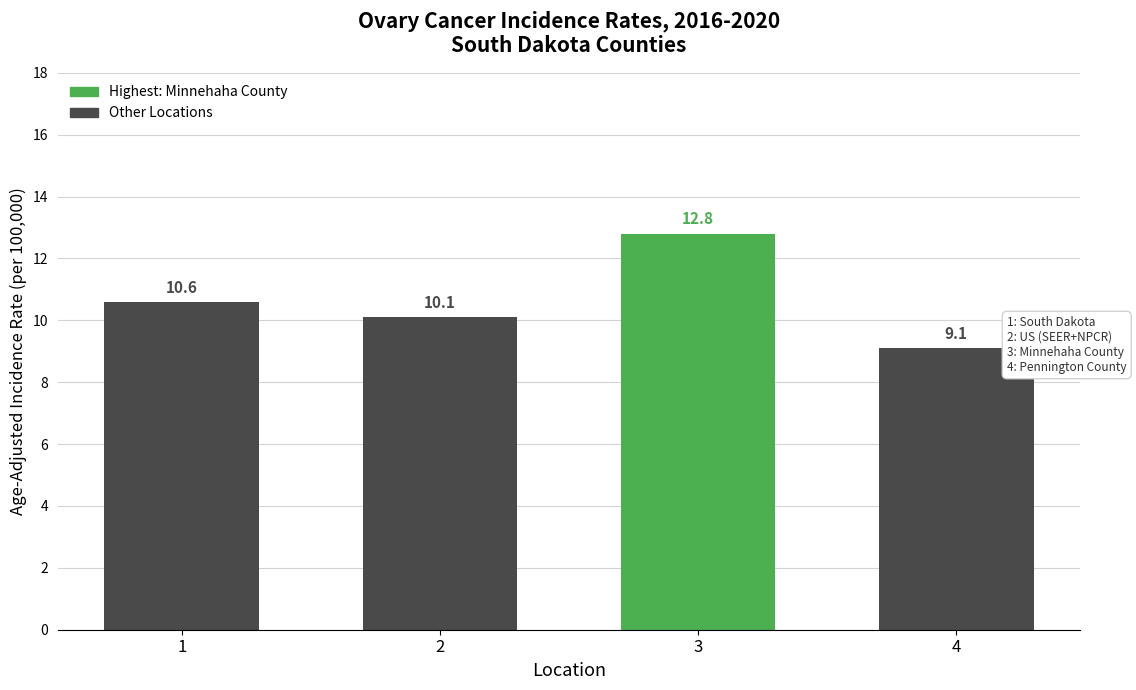

Reading left to right, transcribe all the data shown in this chart.

10.6	10.1	12.8	9.1